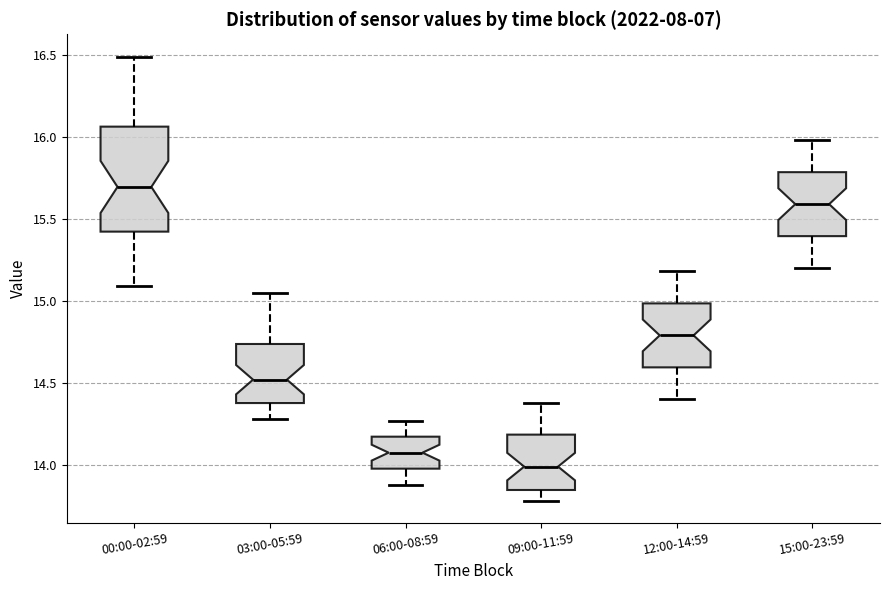

Reading left to right, transcribe this box plot: for each box, give where its median line is, the range the box spans, and where its two whiskers end, as read against the y-axis. The values are not printed on the chart, so give them approximately, as read against the axis.

00:00-02:59: median 15.70, box 15.40 to 16.05, whiskers 15.10 to 16.50
03:00-05:59: median 14.50, box 14.40 to 14.75, whiskers 14.30 to 15.05
06:00-08:59: median 14.10, box 14.00 to 14.15, whiskers 13.90 to 14.25
09:00-11:59: median 14.00, box 13.85 to 14.20, whiskers 13.80 to 14.40
12:00-14:59: median 14.80, box 14.60 to 15.00, whiskers 14.40 to 15.20
15:00-23:59: median 15.60, box 15.40 to 15.80, whiskers 15.20 to 16.00